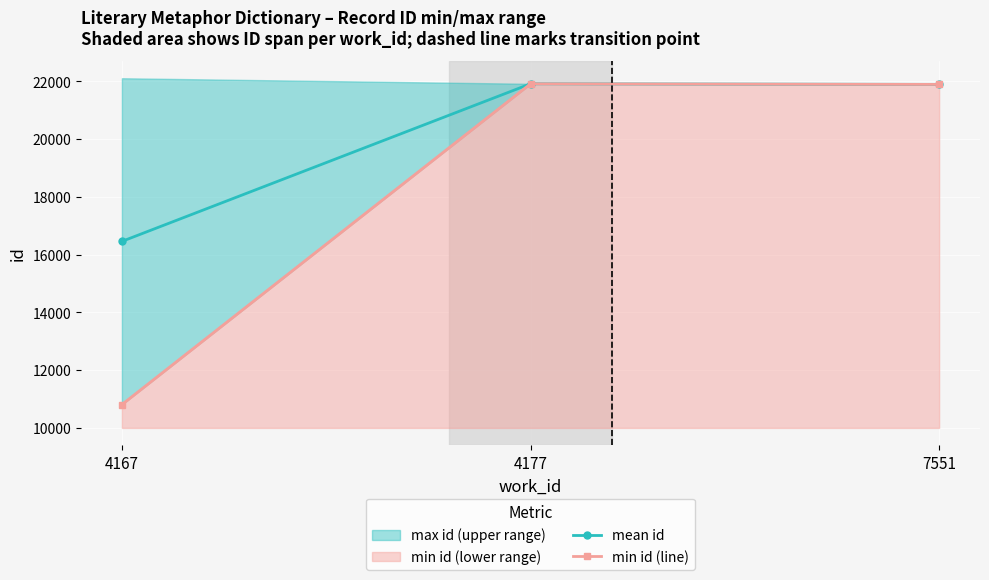

The value of mean id at 4167 is 16458. True or false?

True